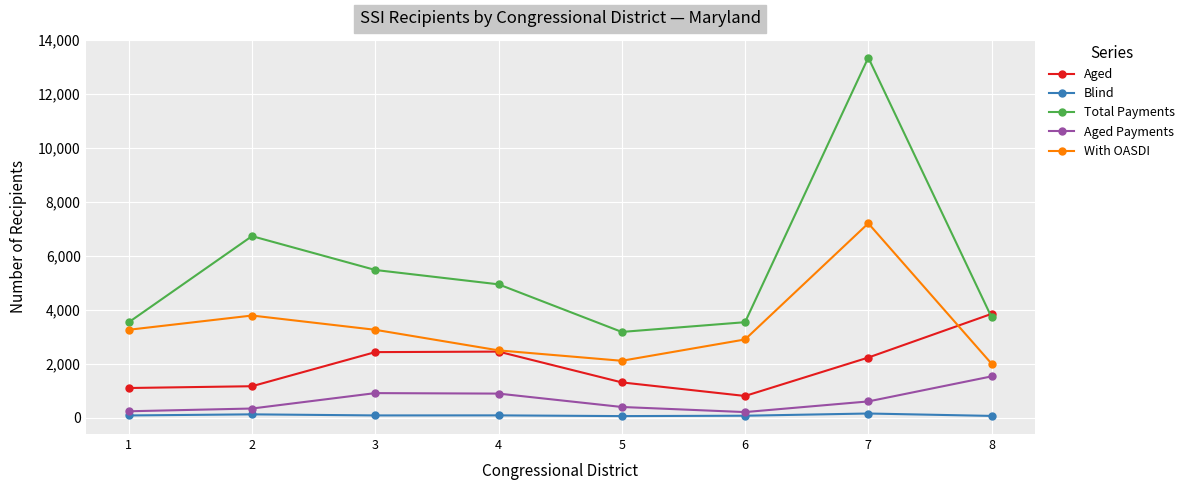

Rank the series by their maximum value, from highest to lowest.

Total Payments, With OASDI, Aged, Aged Payments, Blind